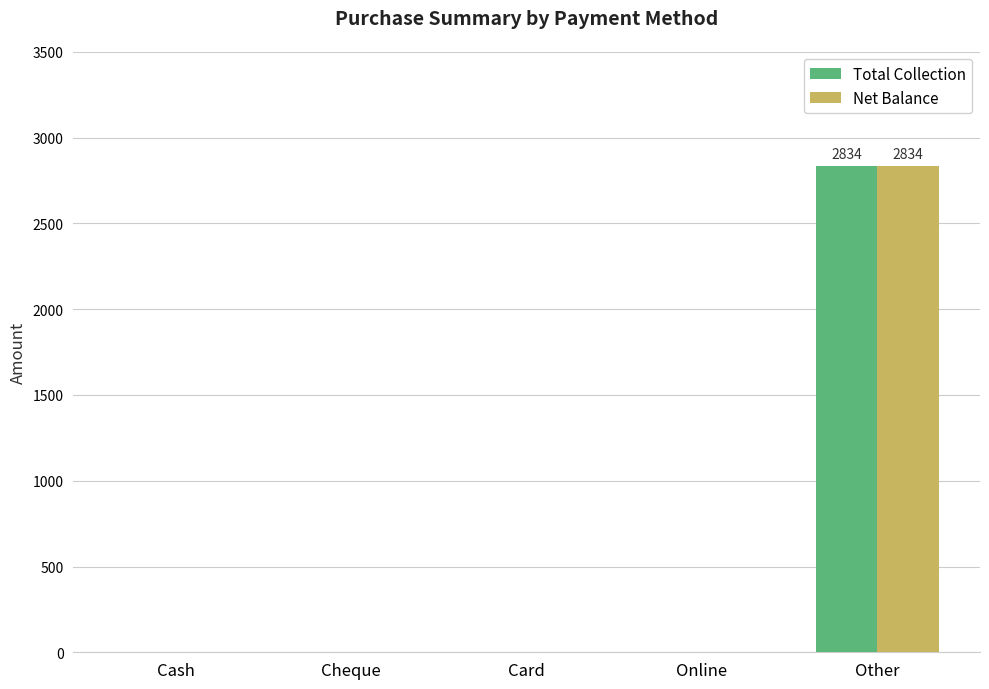

Are the bars horizontal?

No